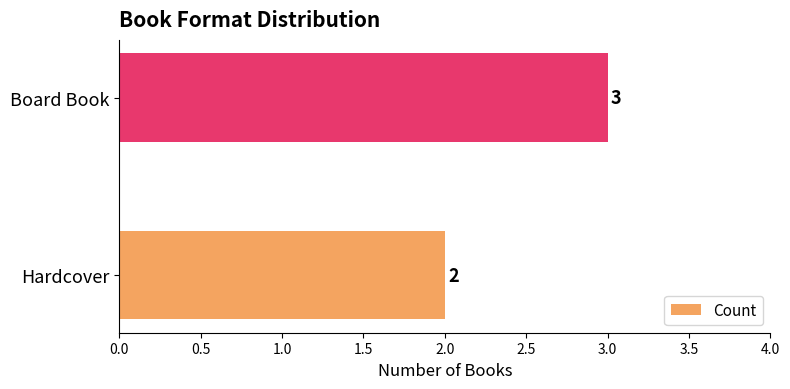

True or false: the data shows 3 at Board Book.

True